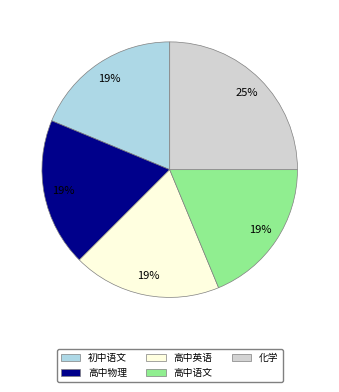

Is the sum of 高中物理 and 高中语文 greater than half?

No